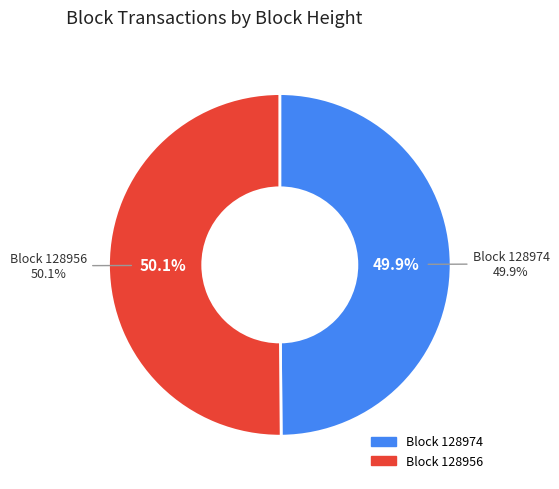

Combined, do 128974 and 128956 account for over 50%?

Yes